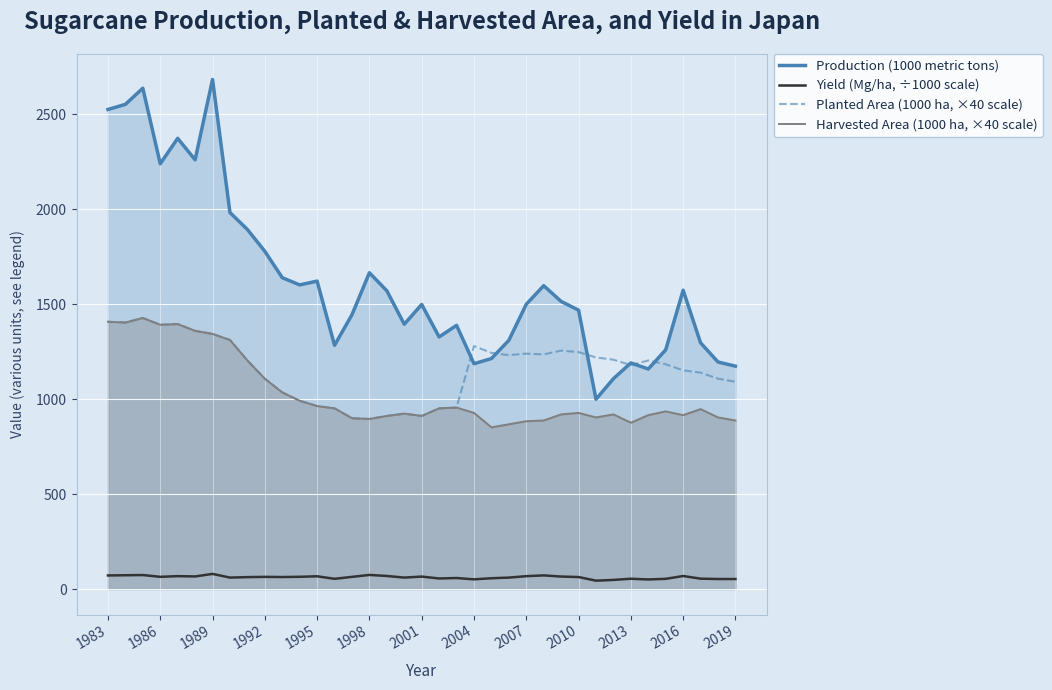

Which series has the largest total across all categories?

Production (1000 metric tons)